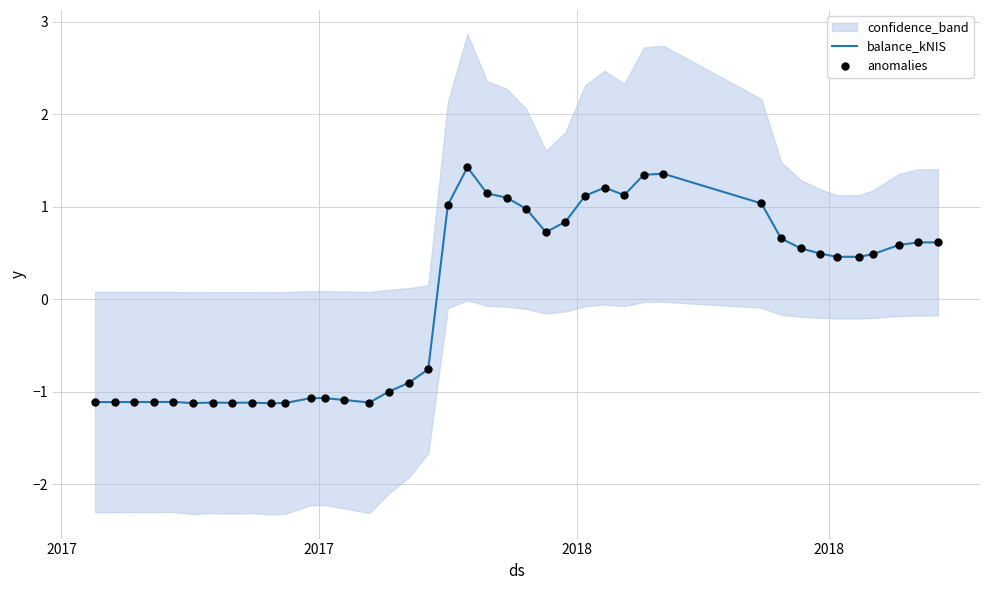

Which series reaches the maximum Y coordinate?

balance_kNIS